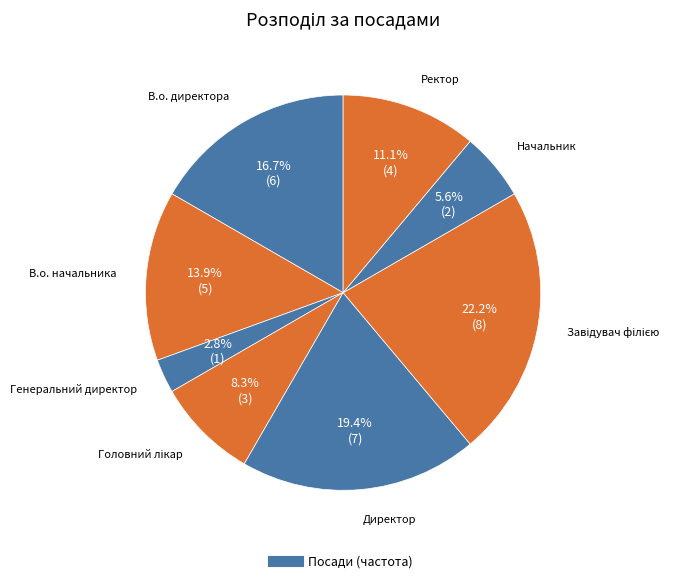

Rank the categories by value from lowest to highest.

Генеральний директор, Начальник, Головний лікар, Ректор, В.о. начальника, В.о. директора, Директор, Завідувач філією